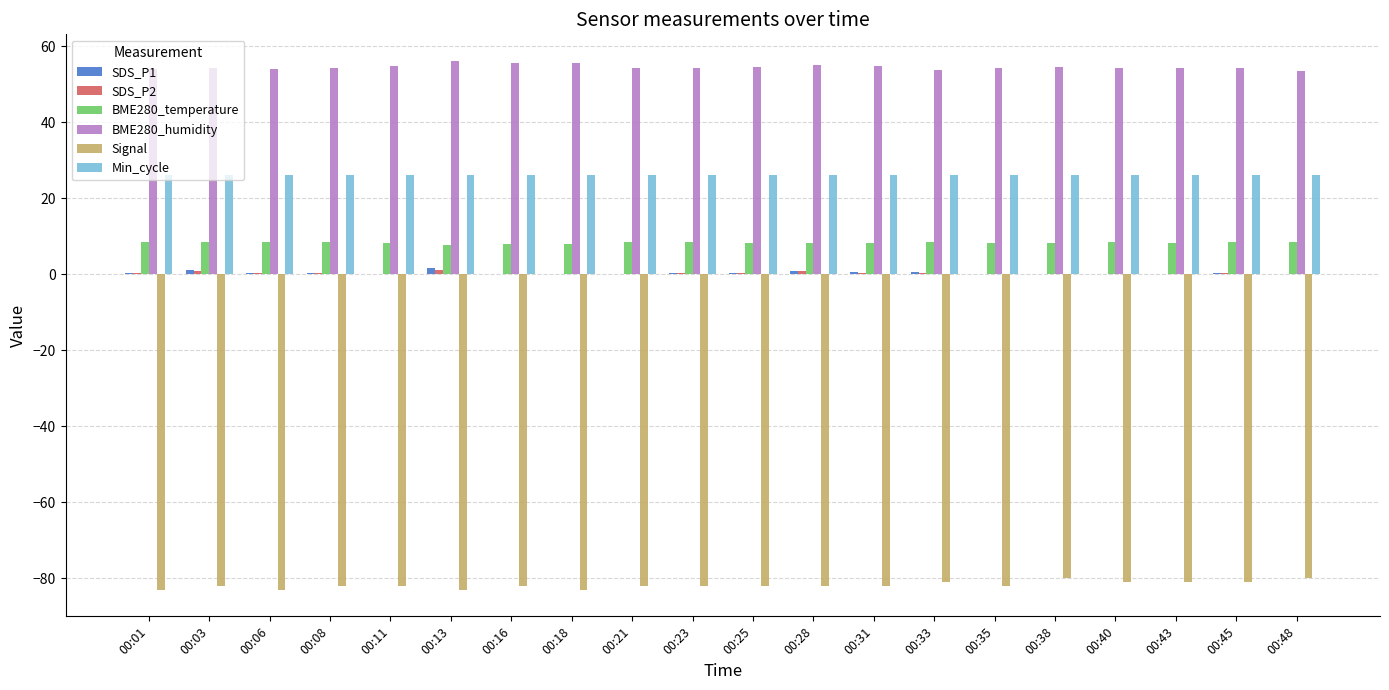

Which series has the largest total across all categories?

BME280_humidity